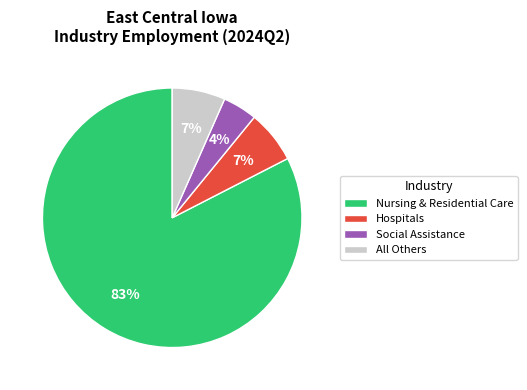

Which category accounts for the majority?

Nursing & Residential Care